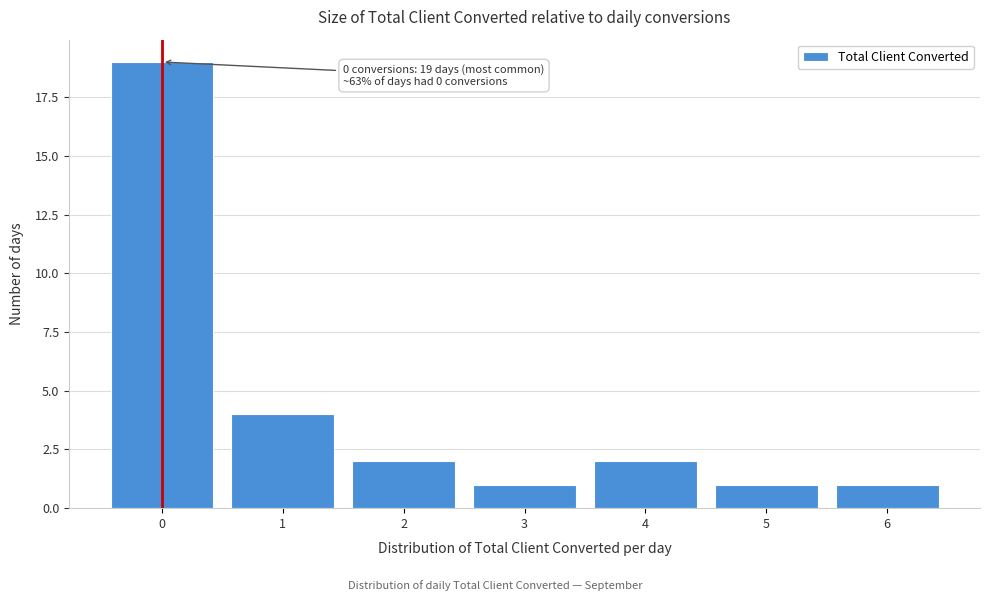

Reading right to left, list all the values displayed in this chart.

1	1	2	1	2	4	19